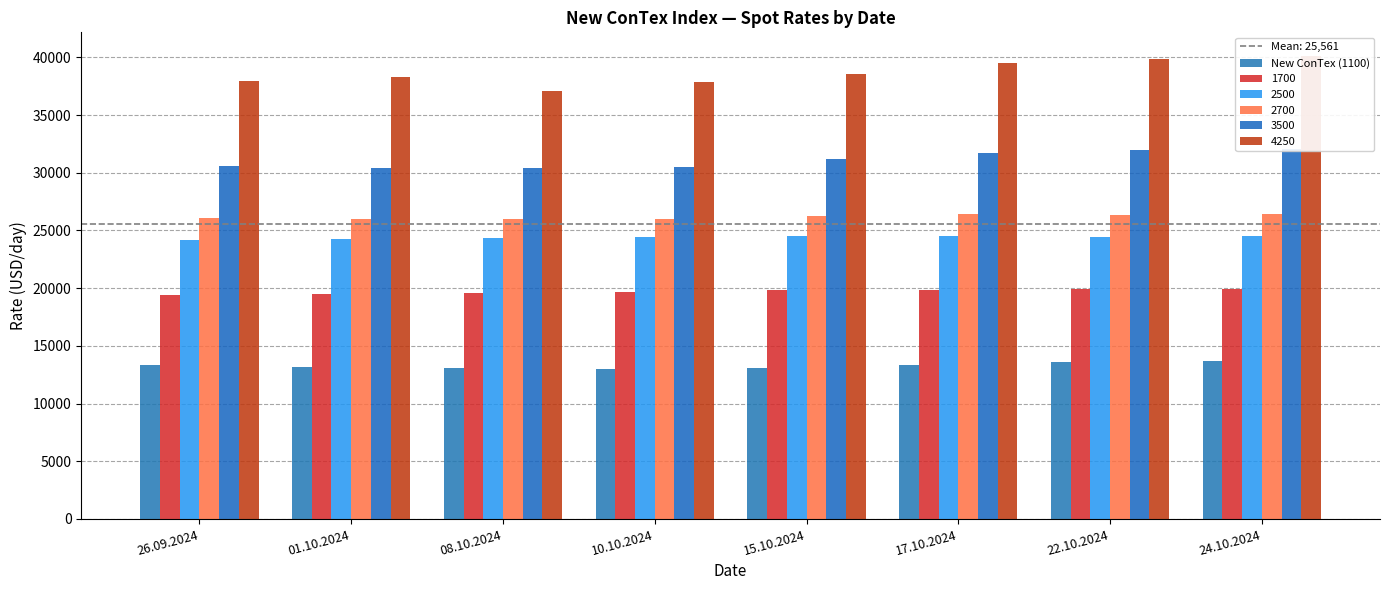

At which category does the chart reach its minimum across all series?

10.10.2024